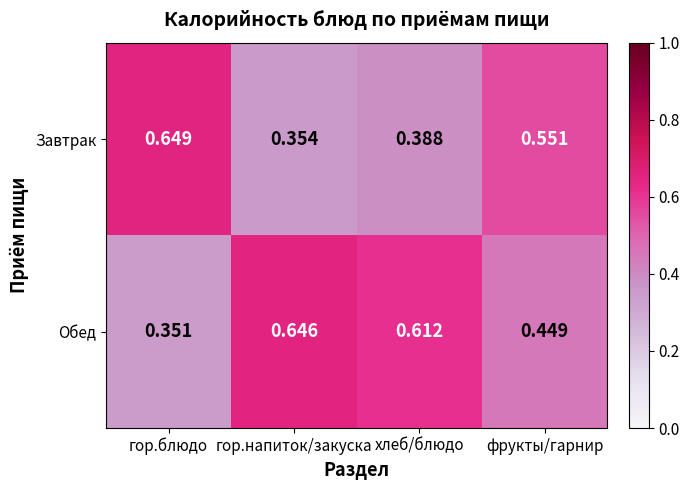

At which label is Обед closest to 0?

гор.блюдо